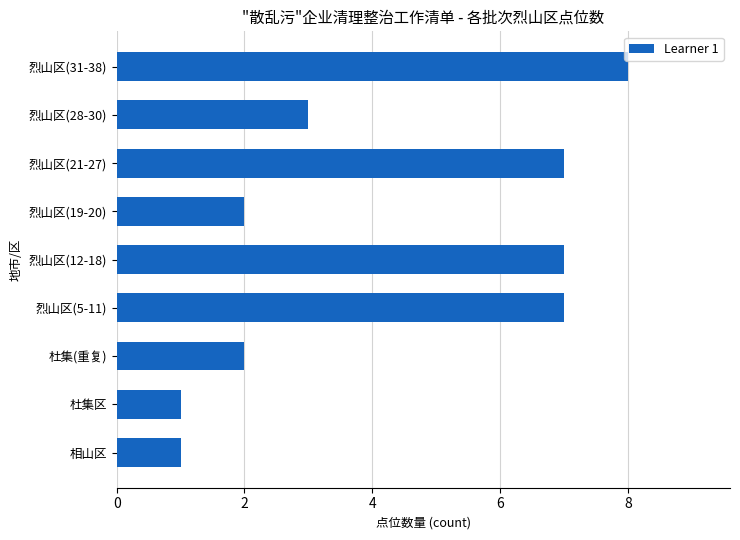

What is the difference between the maximum and minimum values?

7